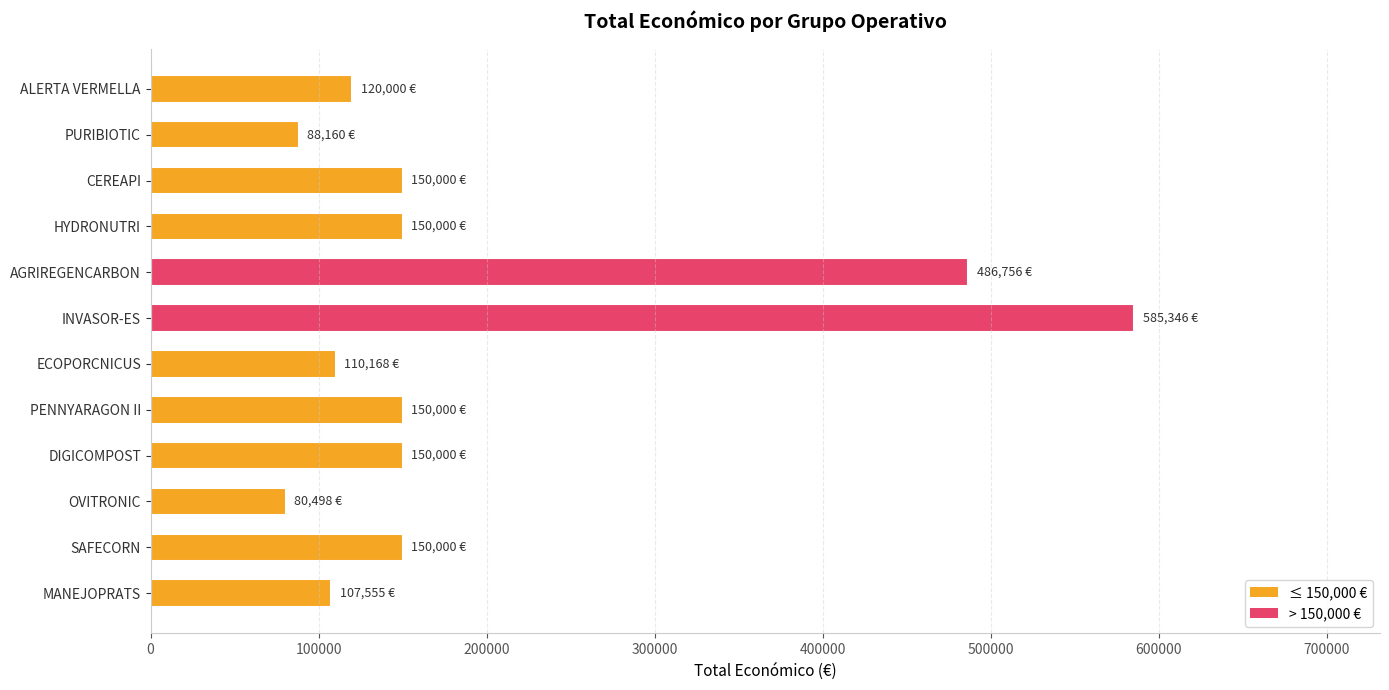

True or false: the data shows 820579 at AGRIREGENCARBON.

False